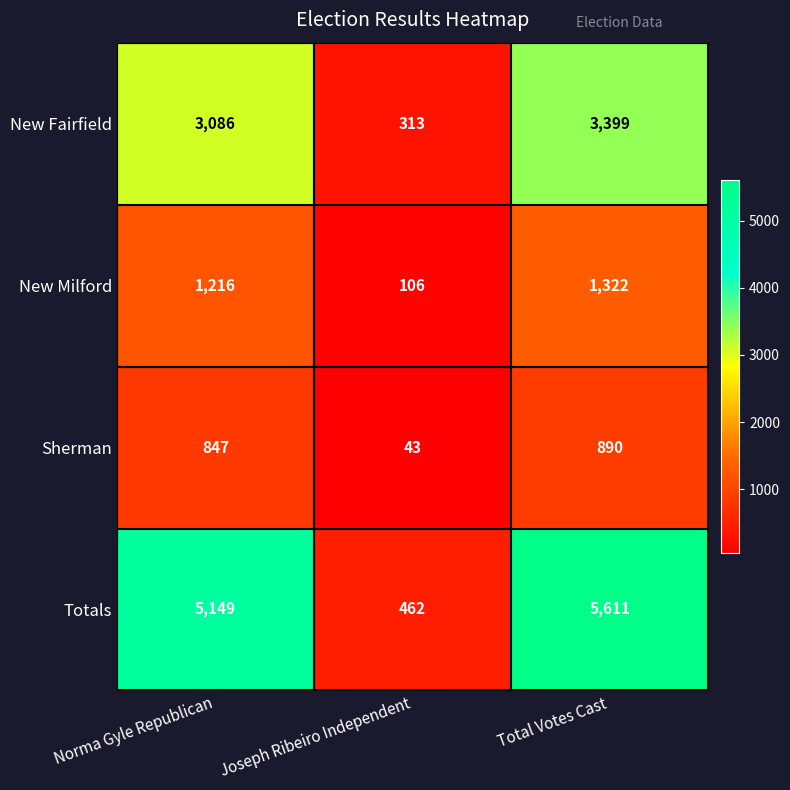

What is the average value of the New Fairfield series?

2266